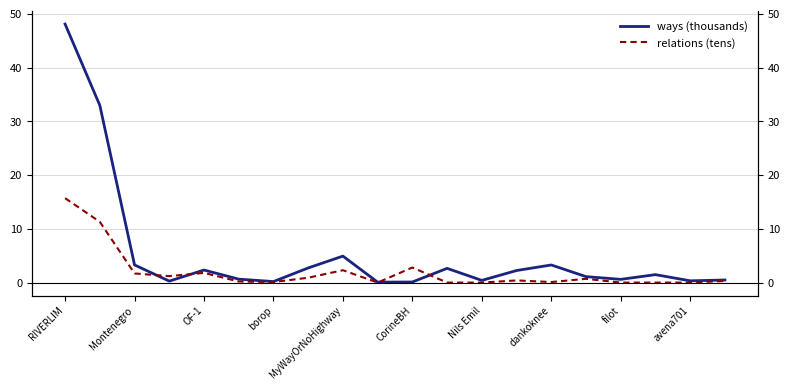

Reading right to left, what are all the values shown in this chart?

ways (thousands): 0.5	0.3	1.5	0.6	1.1	3.3	2.2	0.4	2.6	0.1	0.1	4.9	2.7	0.2	0.6	2.3	0.3	3.3	33.0	48.1
relations (tens): 0.3	0.0	0.0	0.0	0.7	0.1	0.4	0.0	0.0	2.8	0.0	2.3	0.9	0.1	0.2	1.8	1.2	1.7	11.3	15.7